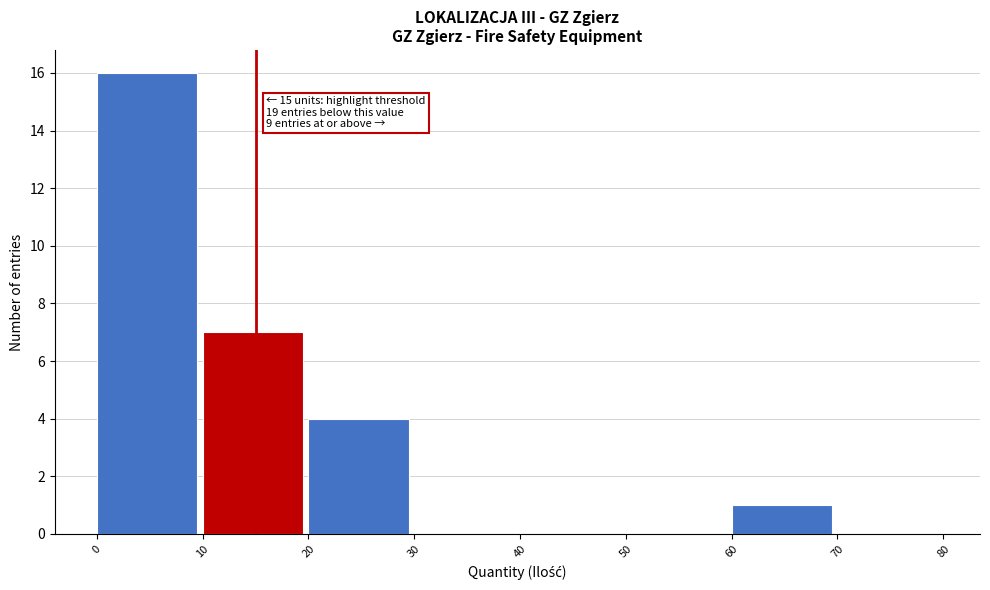

Which range on the x-axis has the tallest bar?

0 to 10